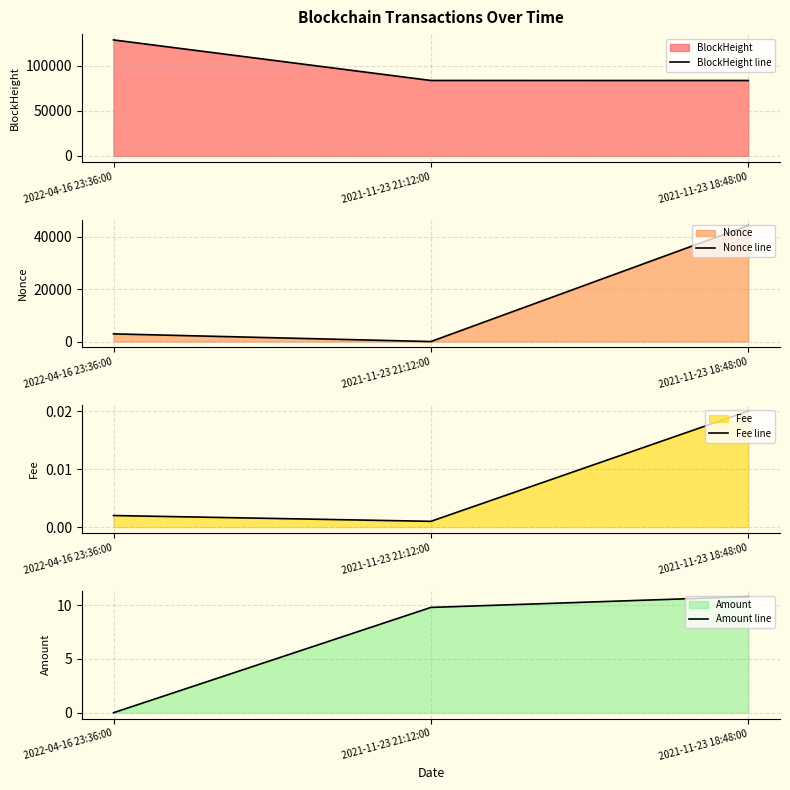

Is it true that Nonce line equals 26160.9 at 2021-11-23 21:12:00?

False